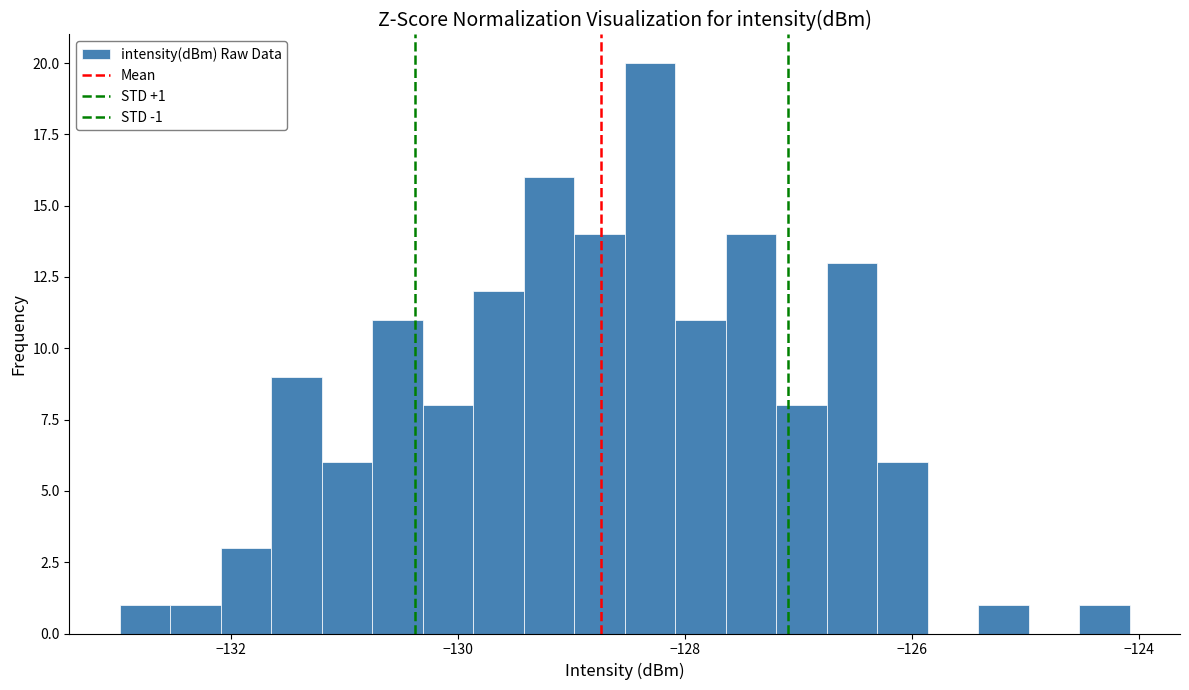

Around what value on the x-axis is the tallest bar? Give the approximate position of its centre, as read against the axis.

-128.4